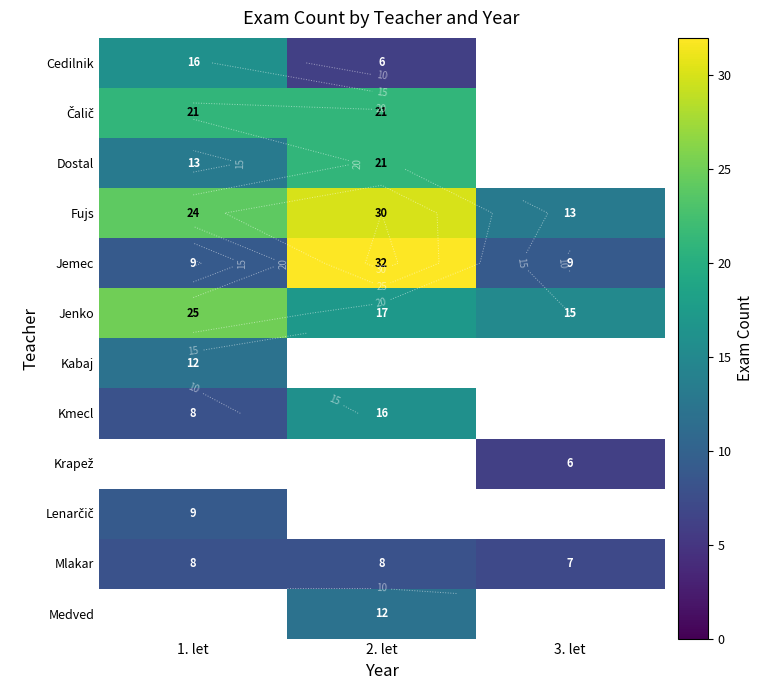

How many data points in Medved are above 0?

1